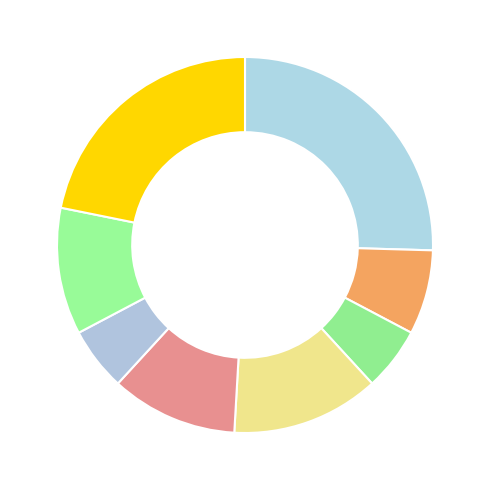

Rank the categories by value from lowest to highest.

18 CHF, 65 CHF, 98 CHF, 132 CHF, 155 CHF, 177 CHF, 199 CHF, 221 CHF